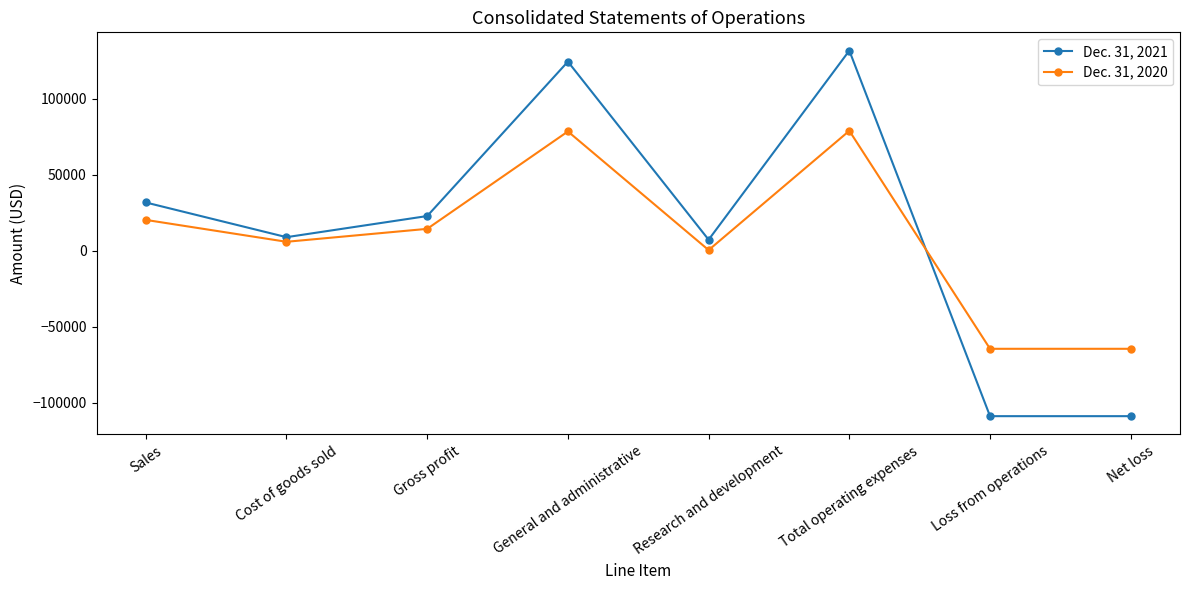

What is the difference between the maximum and minimum values in the Dec. 31, 2020 series?

143266